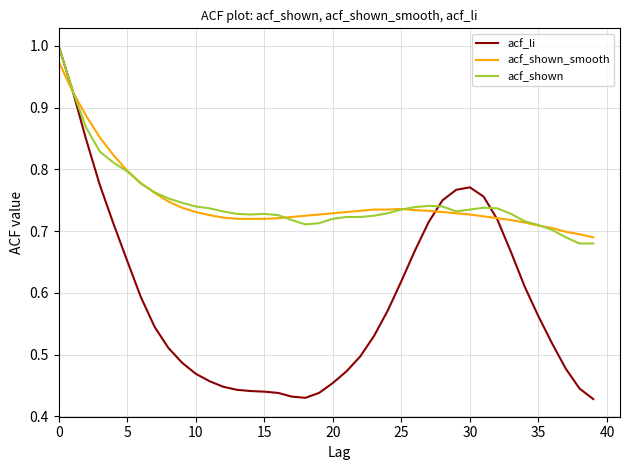

After their last crossing, which series has the higher values: acf_shown_smooth or acf_li?

acf_shown_smooth